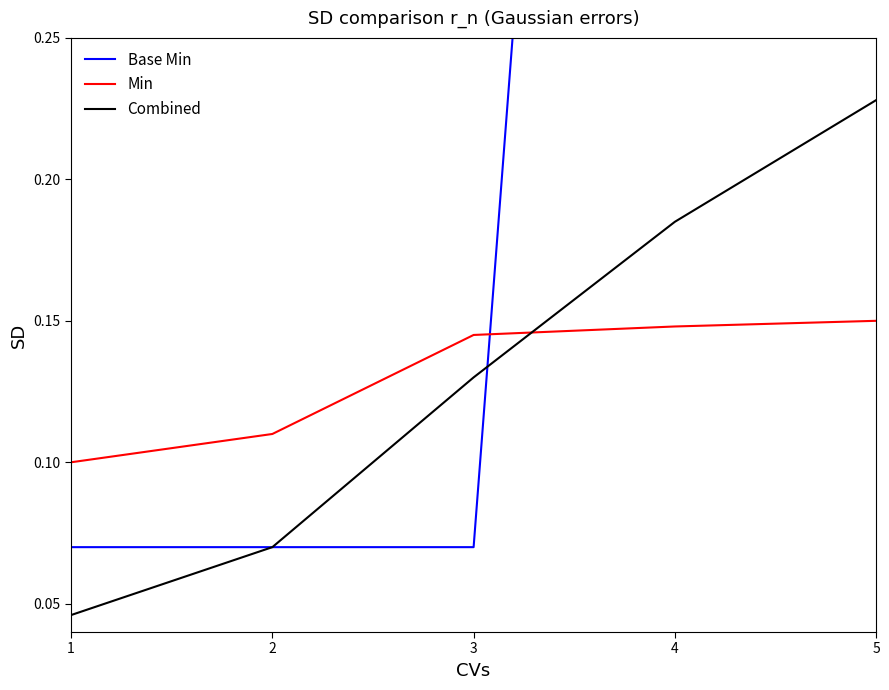

Reading left to right, extract all data points from this chart.

Base Min: 0.1	0.1	0.1	1.0	1.0
Min: 0.1	0.1	0.1	0.1	0.1
Combined: 0.0	0.1	0.1	0.2	0.2